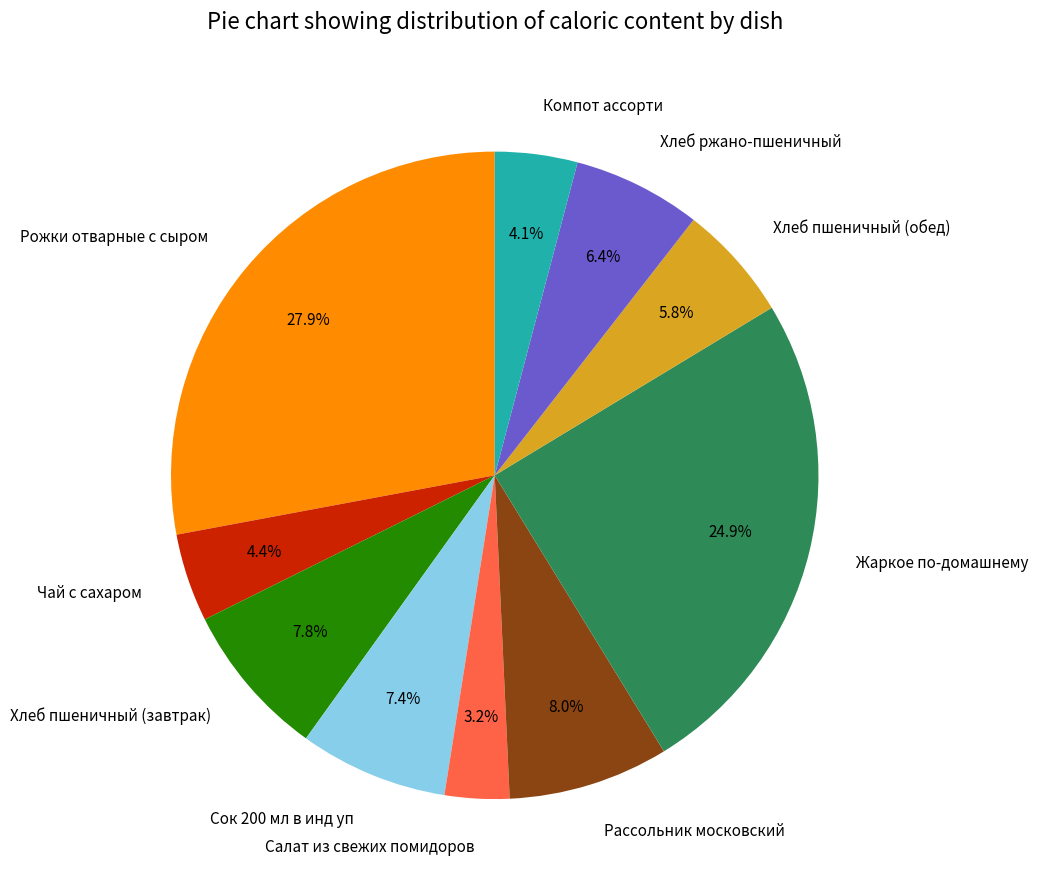

Approximately how many times larger is the value at Компот ассорти compared to Хлеб пшеничный (завтрак)?

0.5